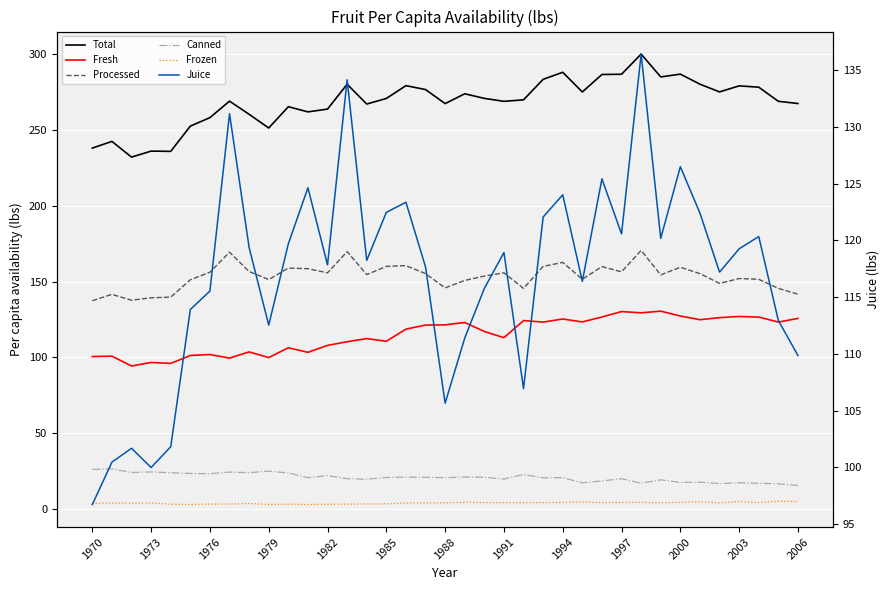

What is the value of the Frozen point at the 24th from the left?

4.3